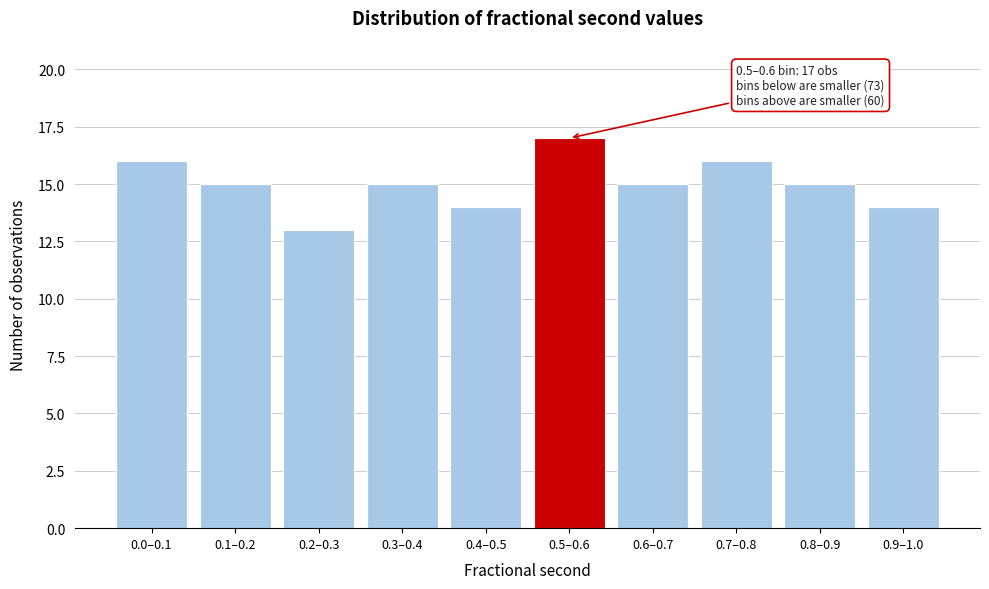

Reading right to left, transcribe all the data shown in this chart.

0.9–1.0=14	0.8–0.9=15	0.7–0.8=16	0.6–0.7=15	0.5–0.6=17	0.4–0.5=14	0.3–0.4=15	0.2–0.3=13	0.1–0.2=15	0.0–0.1=16